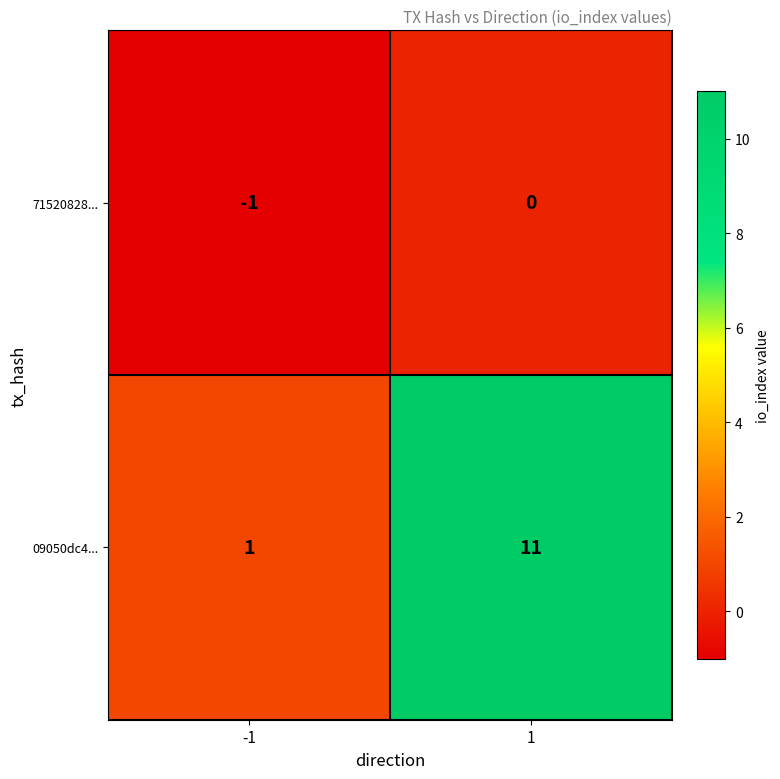

What is the greatest value displayed?

11